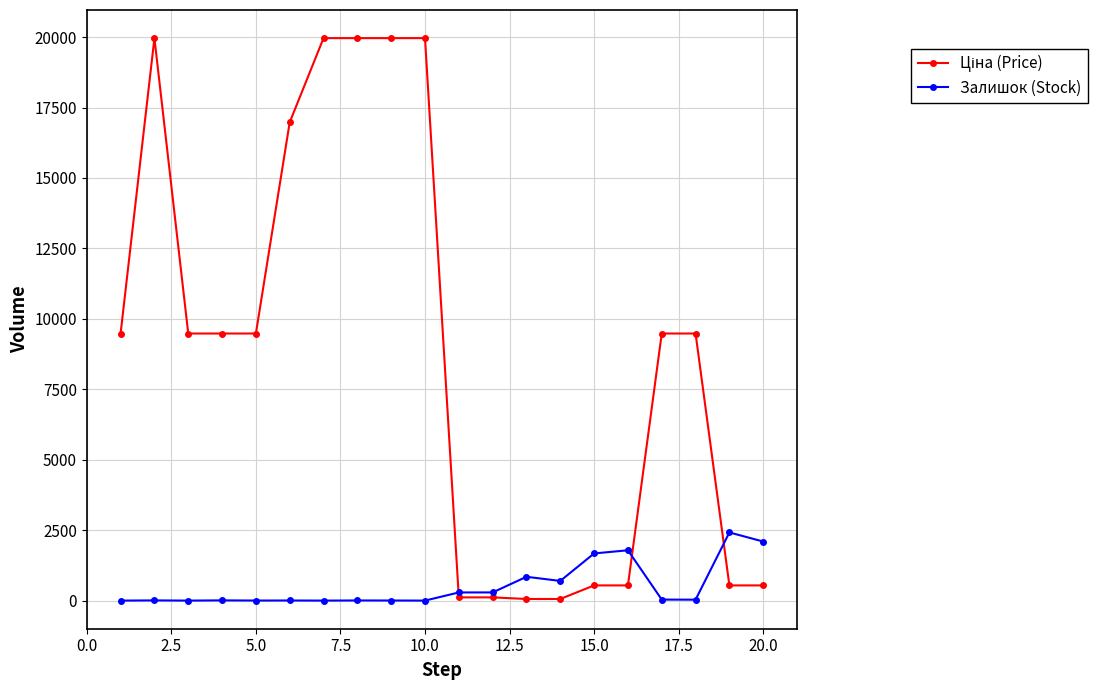

At how many categories does at least one series exceed 5428?

12